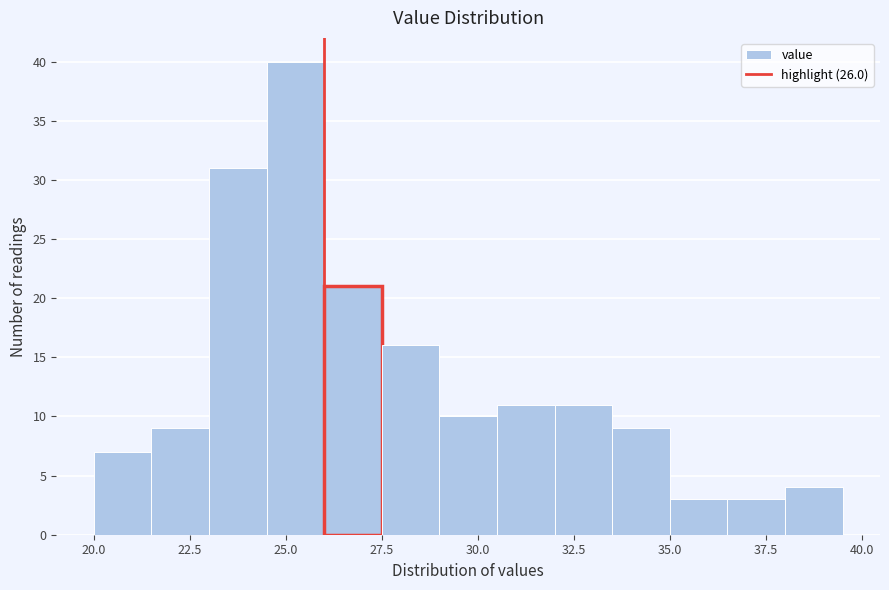

Read against the x-axis, roughly where is the centre of the tallest bar?

25.5